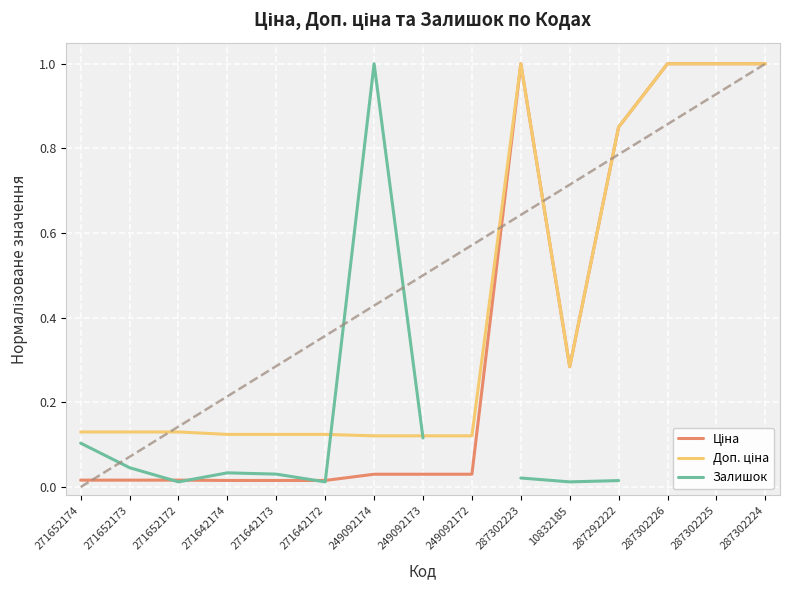

How many interior local valleys does the Залишок series have?

3